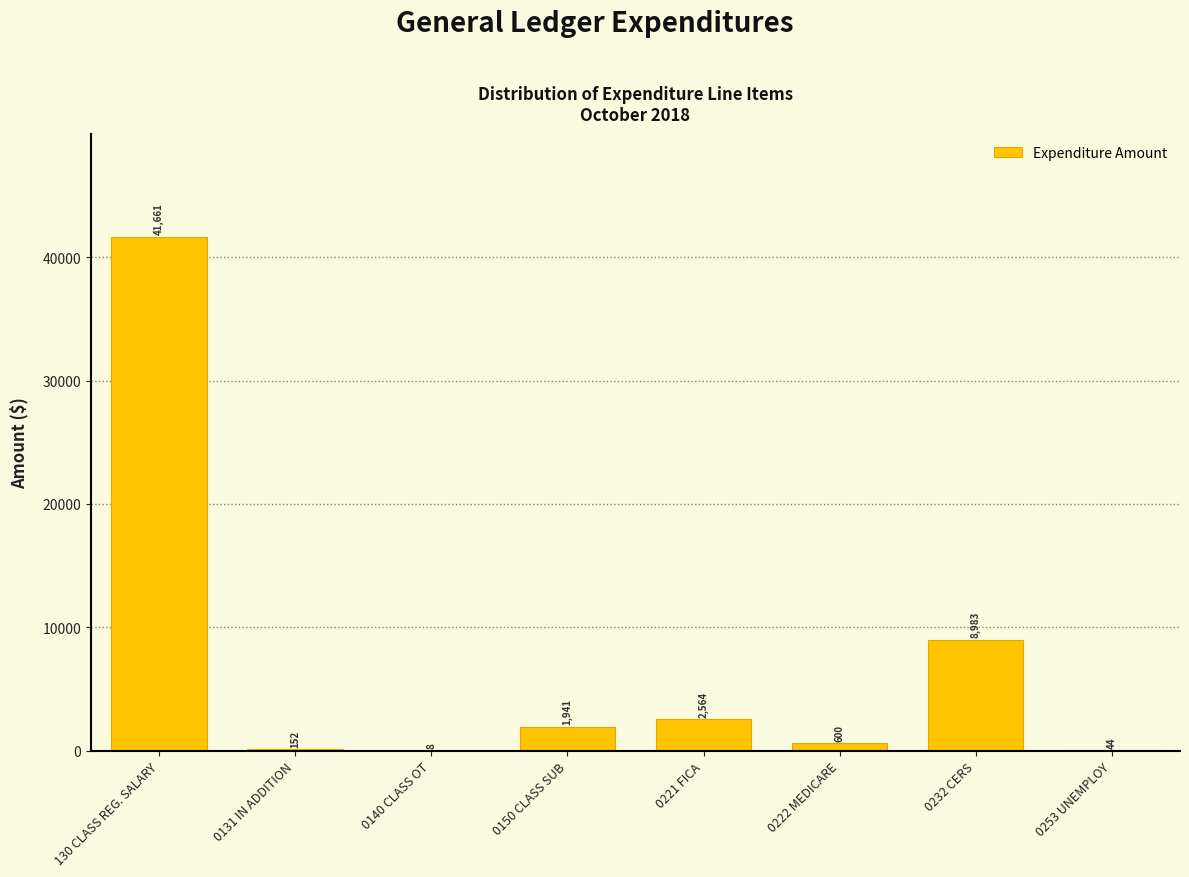

What value does the data have at 0221 FICA?

2564.1